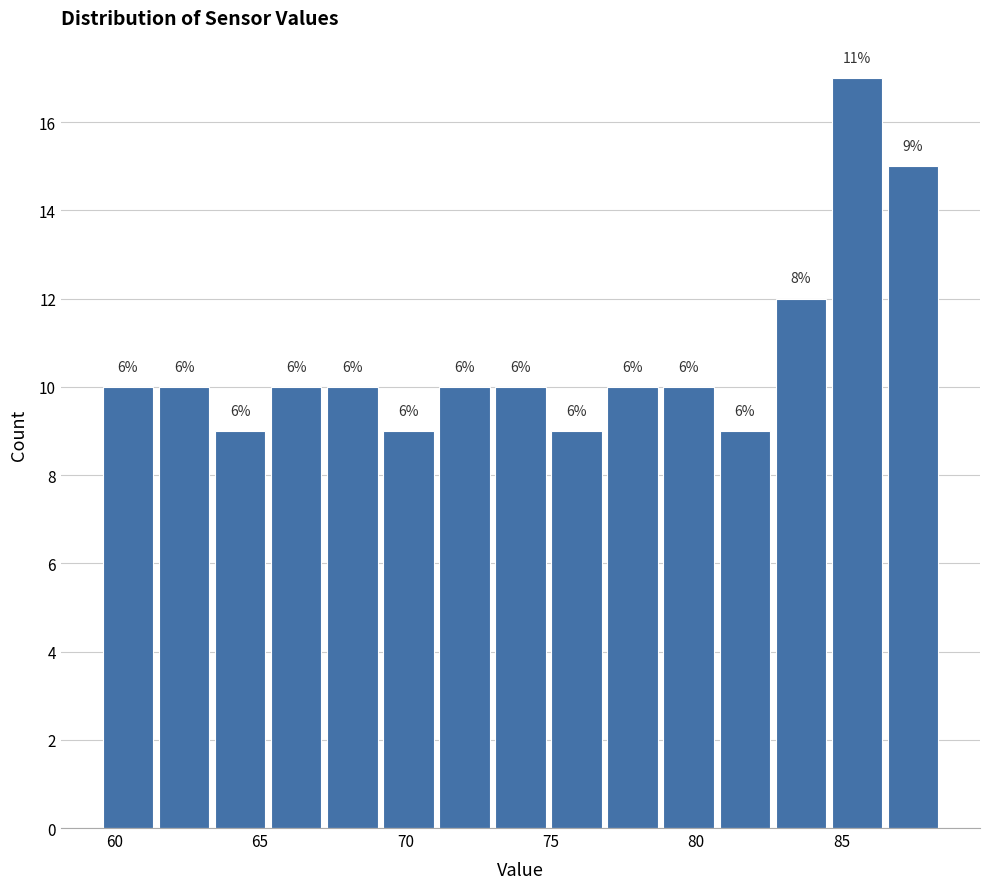

Around what value on the x-axis is the tallest bar? Give the approximate position of its centre, as read against the axis.

85.5